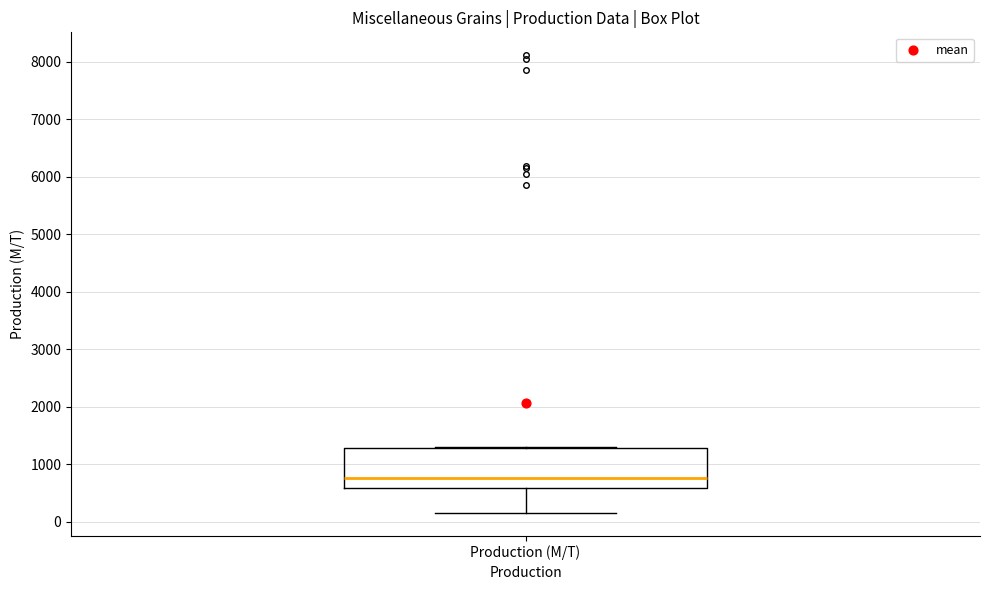

Where does the median line of the box for Production (M/T) sit on the y-axis? The values are not printed on the chart, so give them approximately, as read against the axis.

800